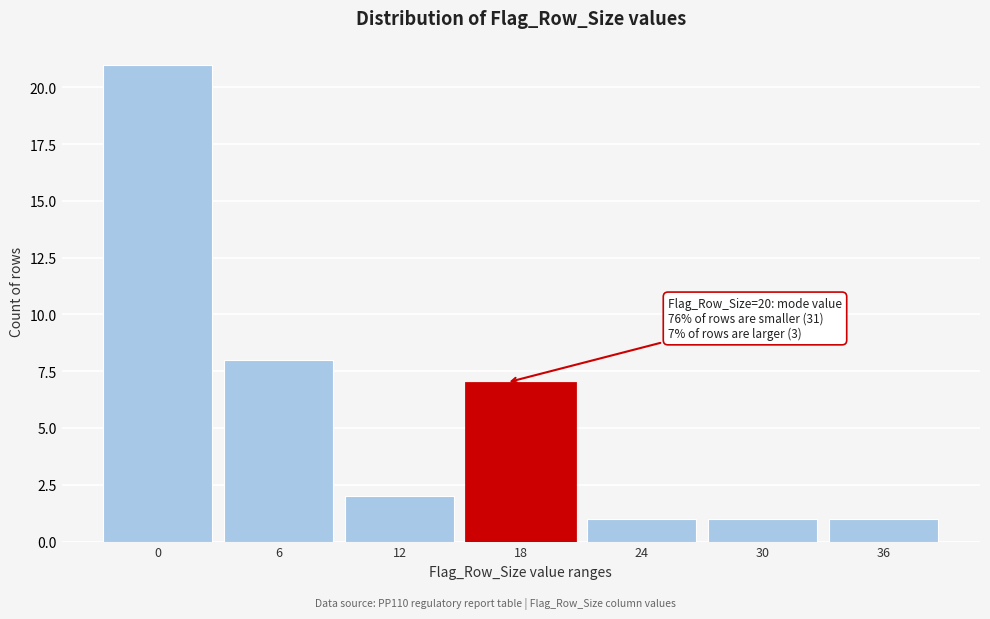

Reading left to right, transcribe all the data shown in this chart.

0=21	6=8	12=2	18=7	24=1	30=1	36=1